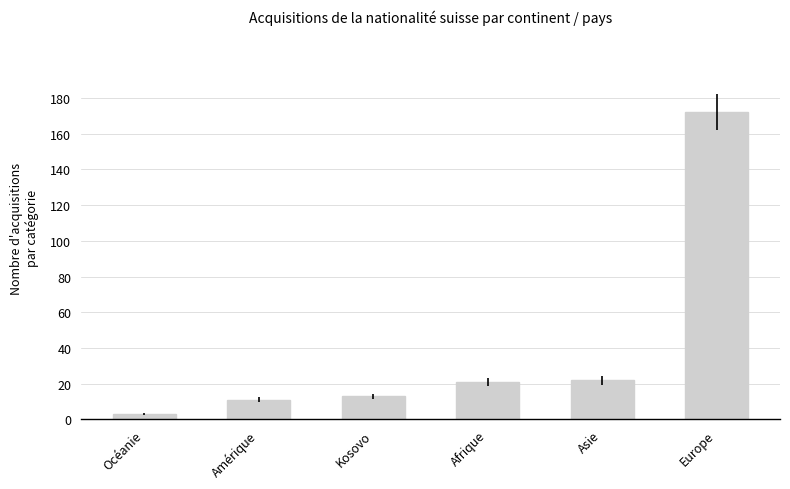

Reading left to right, what are all the values shown in this chart?

Océanie=3	Amérique=11	Kosovo=13	Afrique=21	Asie=22	Europe=172